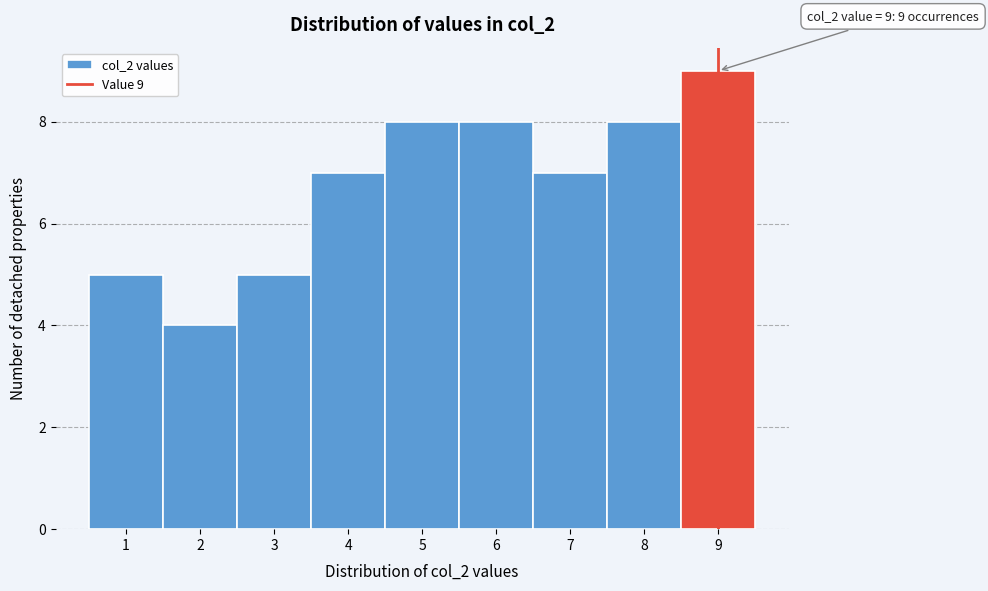

Which range on the x-axis has the tallest bar?

8.5 to 9.5